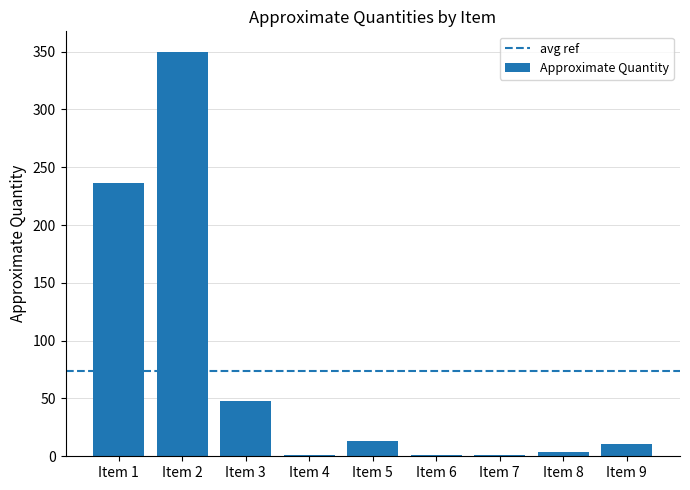

What is the change in value from Item 1 to Item 2?

+114